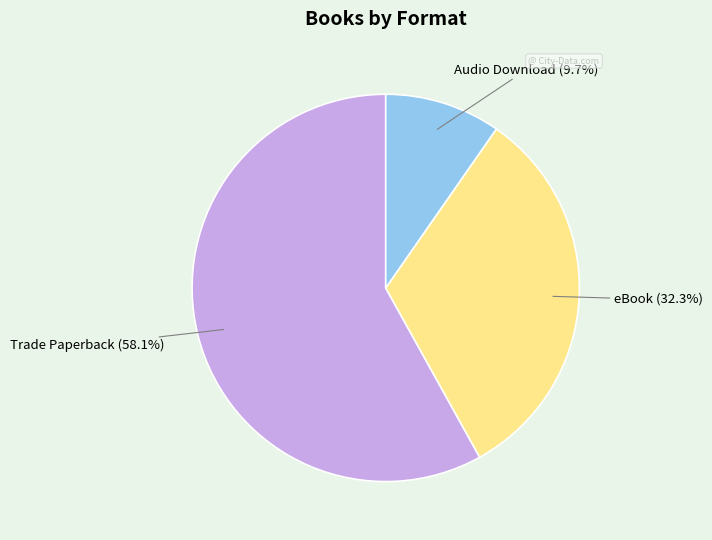

Is there any slice that represents more than half of the pie?

Yes